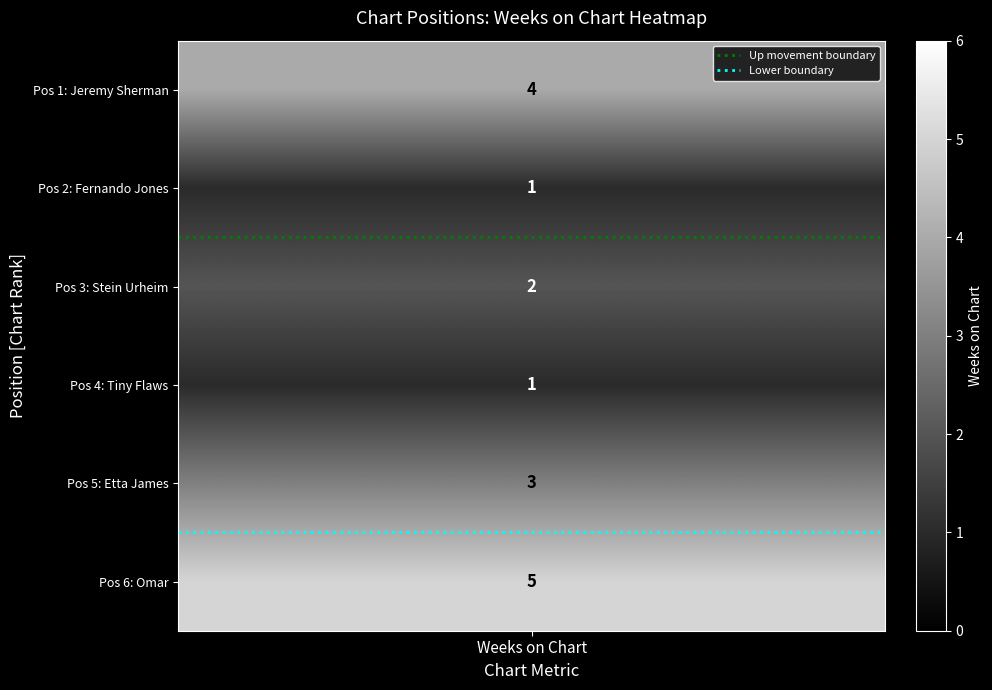

What is the average value of the Up movement boundary series?

1.5